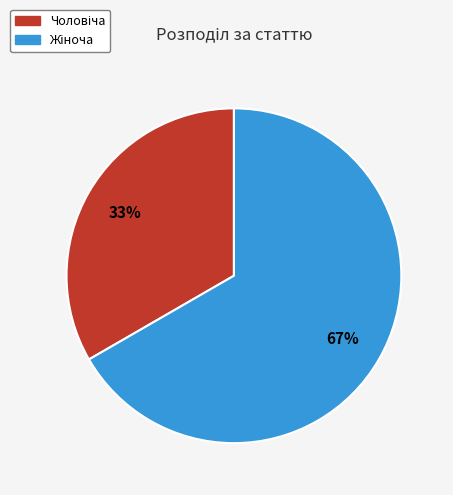

To the nearest percent, what is the average slice percentage?

50%